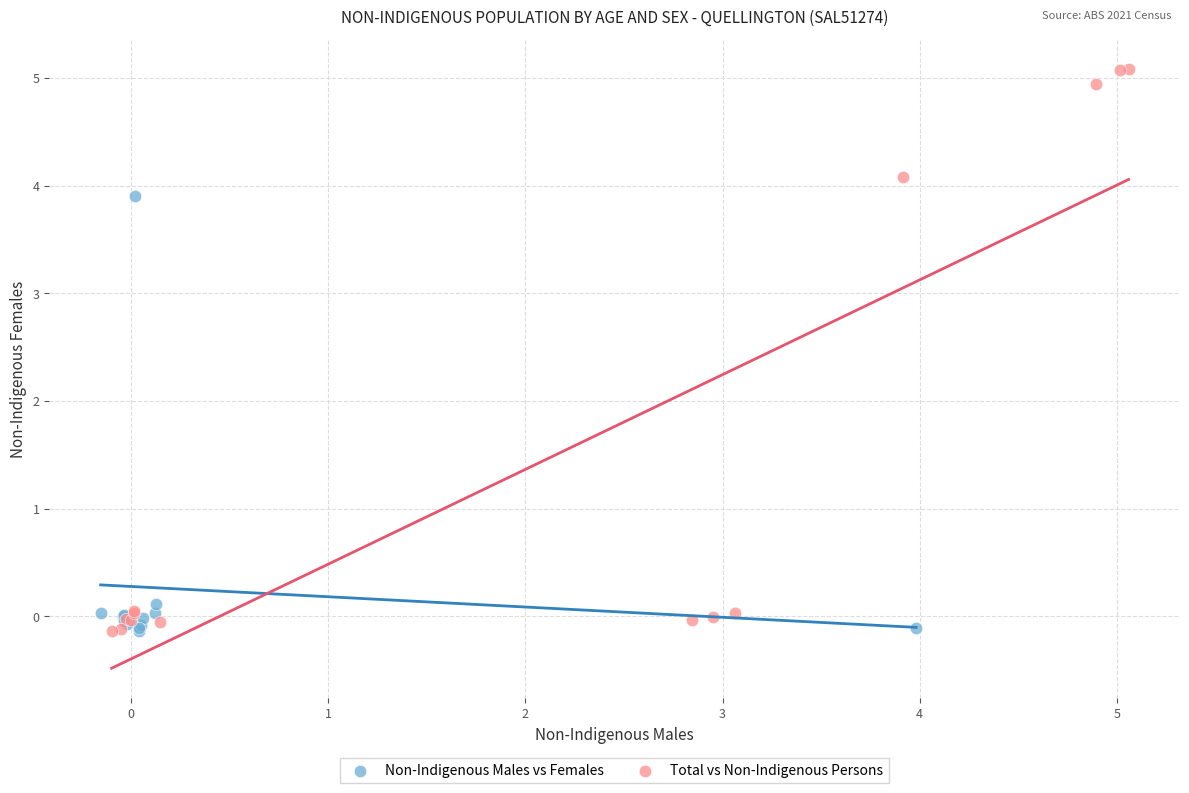

Which series has the widest spread of Y values?

Total vs Non-Indigenous Persons